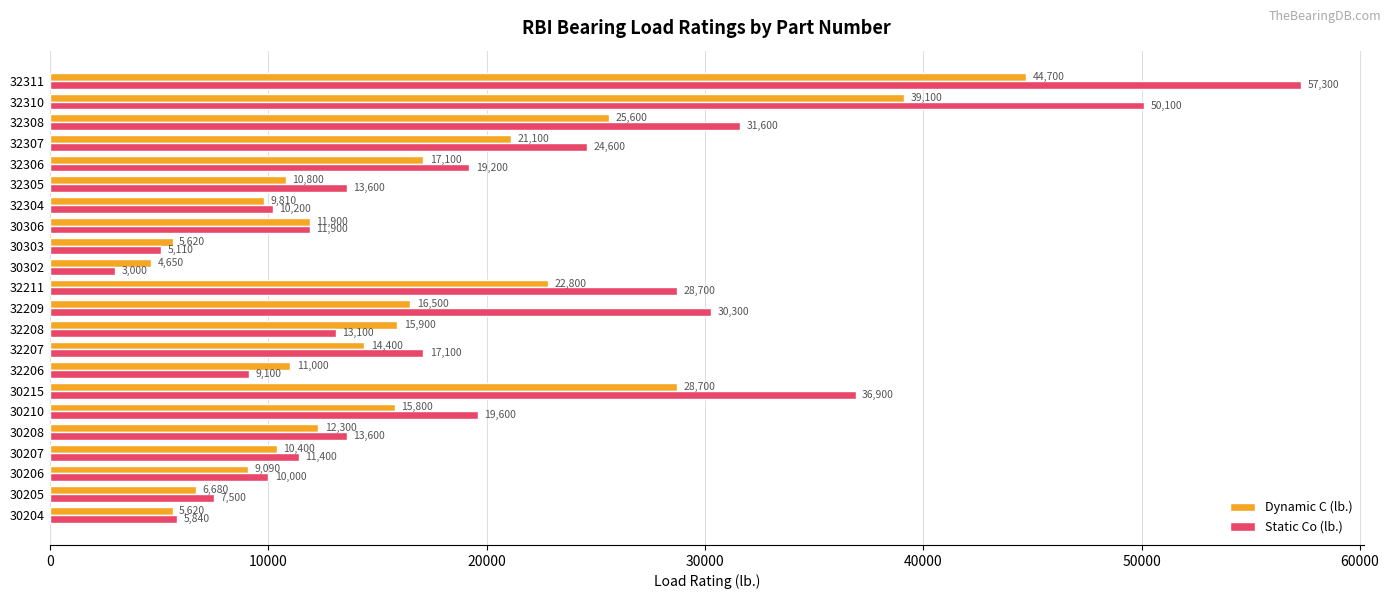

At which category is the sum across all series the highest?

32311